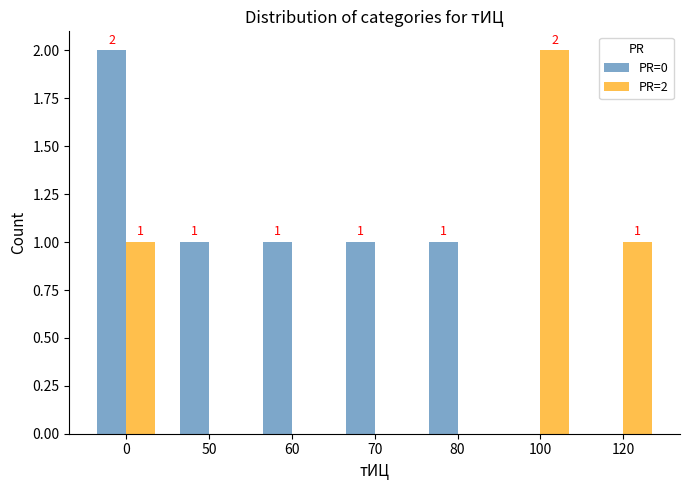

Which series has the largest total across all categories?

PR=0